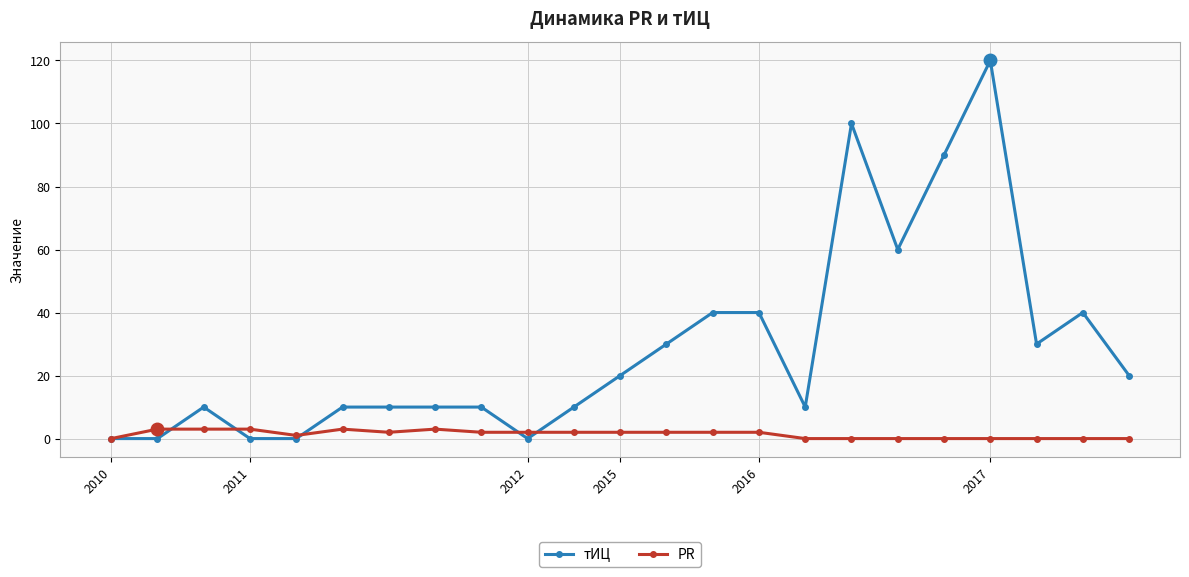

What is the difference between the maximum and second lowest values in the PR series?

3